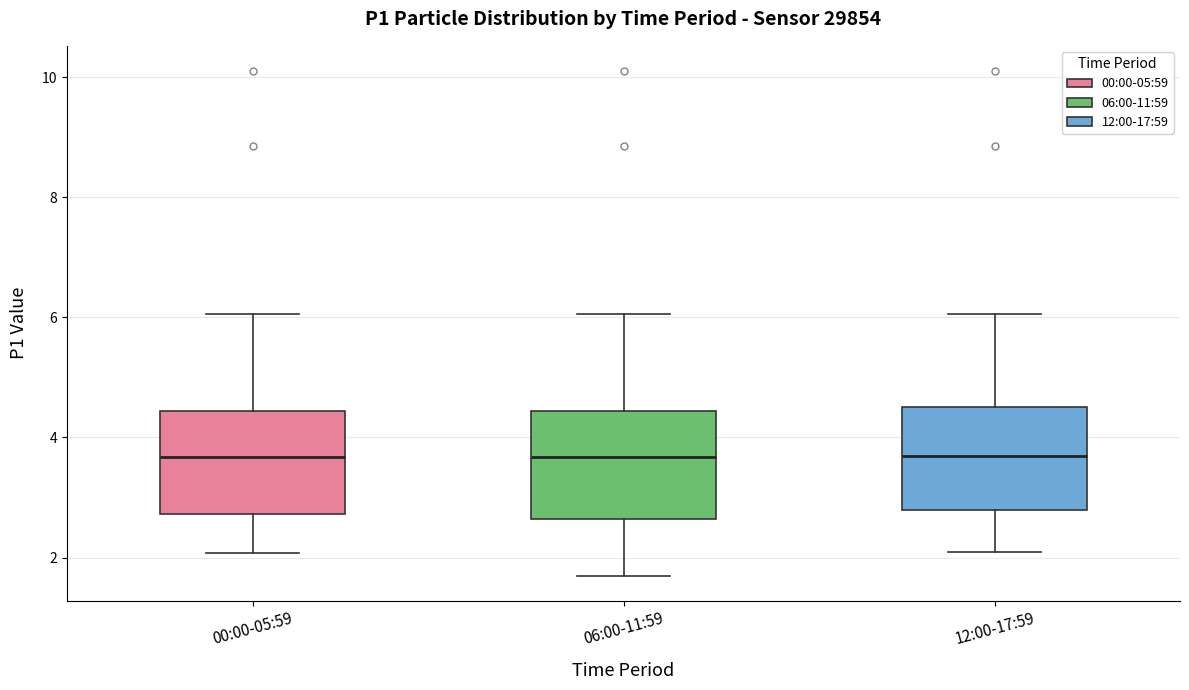

Where is the lower edge of the box for 06:00-11:59 on the y-axis? The values are not printed on the chart, so give them approximately, as read against the axis.

2.6